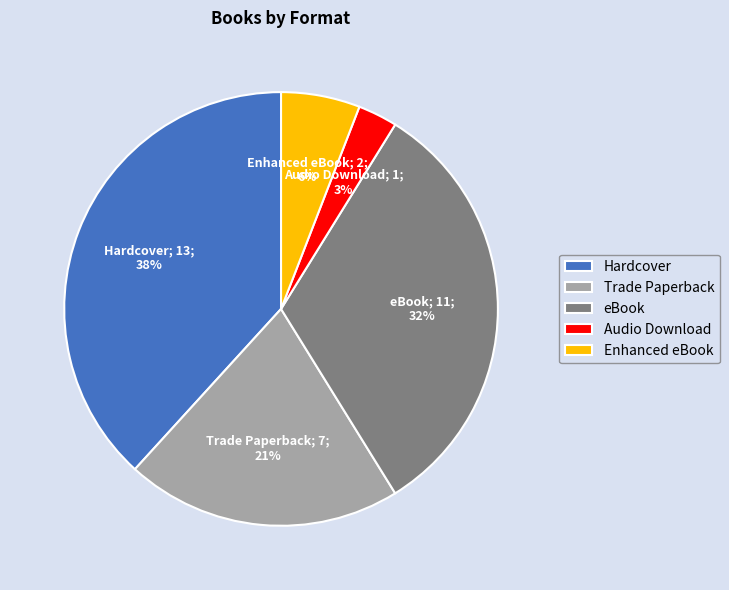

Between Enhanced eBook and Hardcover, which is larger?

Hardcover